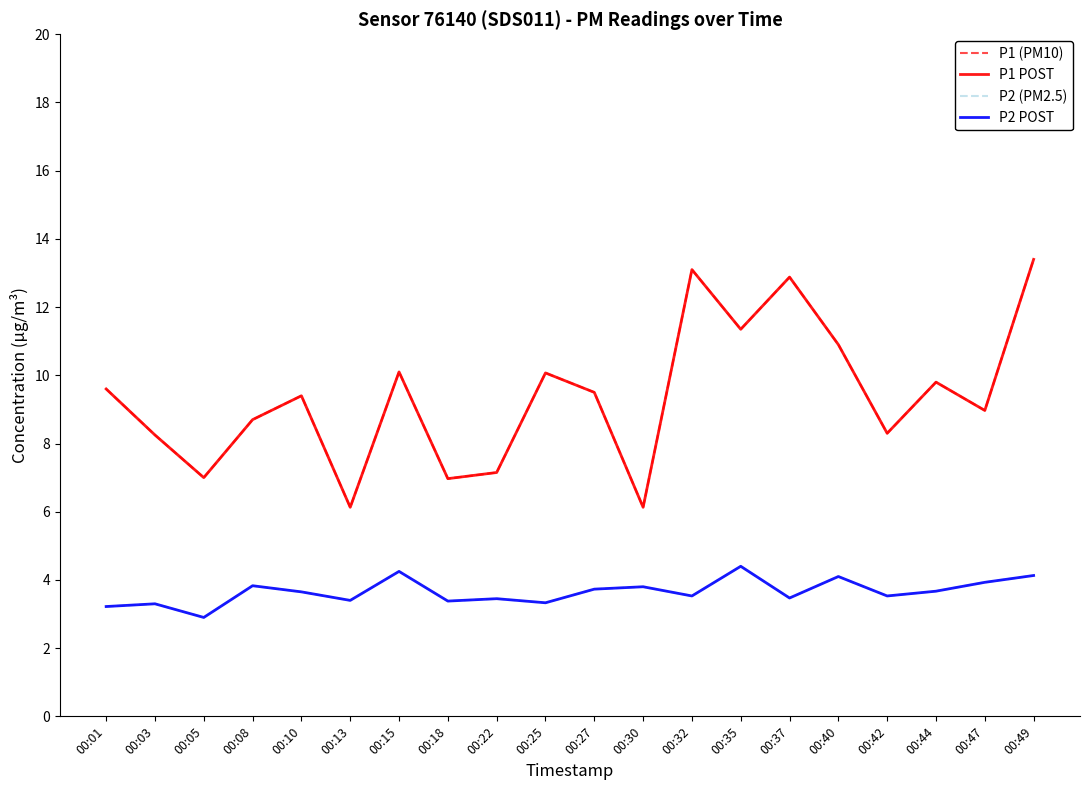

What is the difference between the maximum and second lowest values in the P2 POST series?

1.2